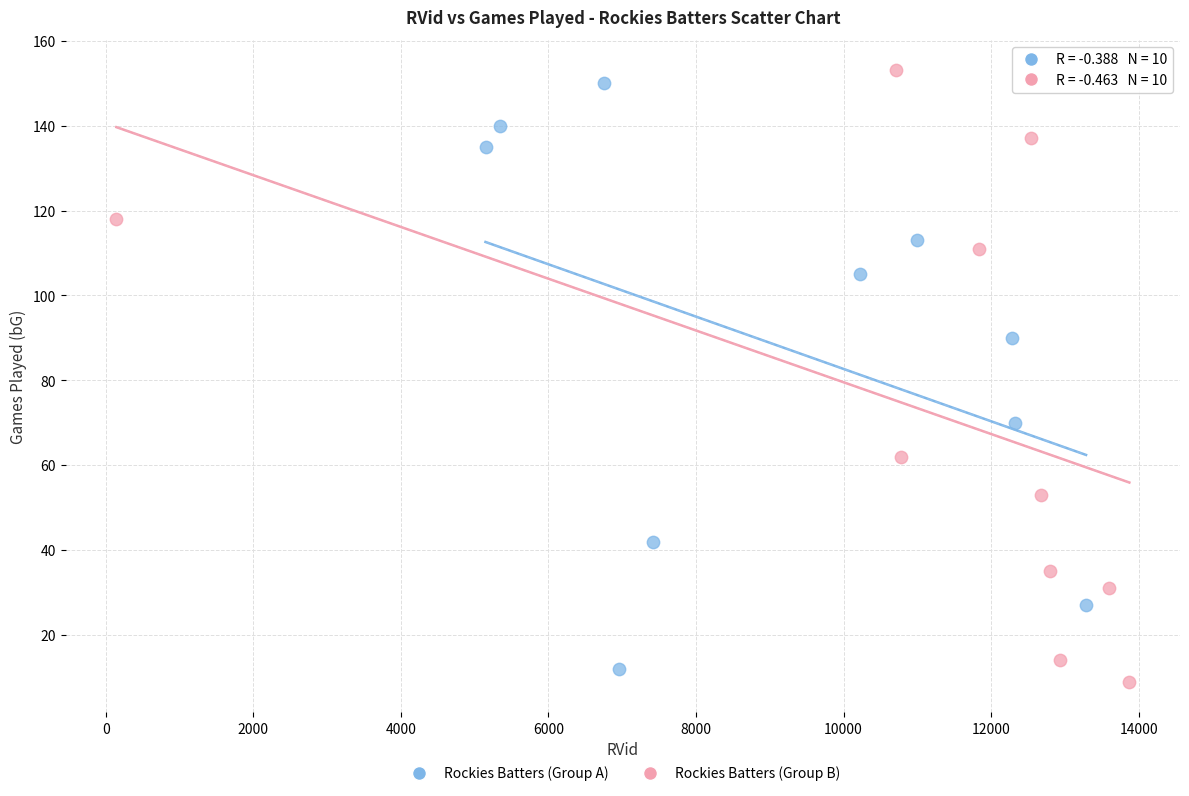

Which series reaches the minimum Y coordinate?

Rockies Batters (Group B)